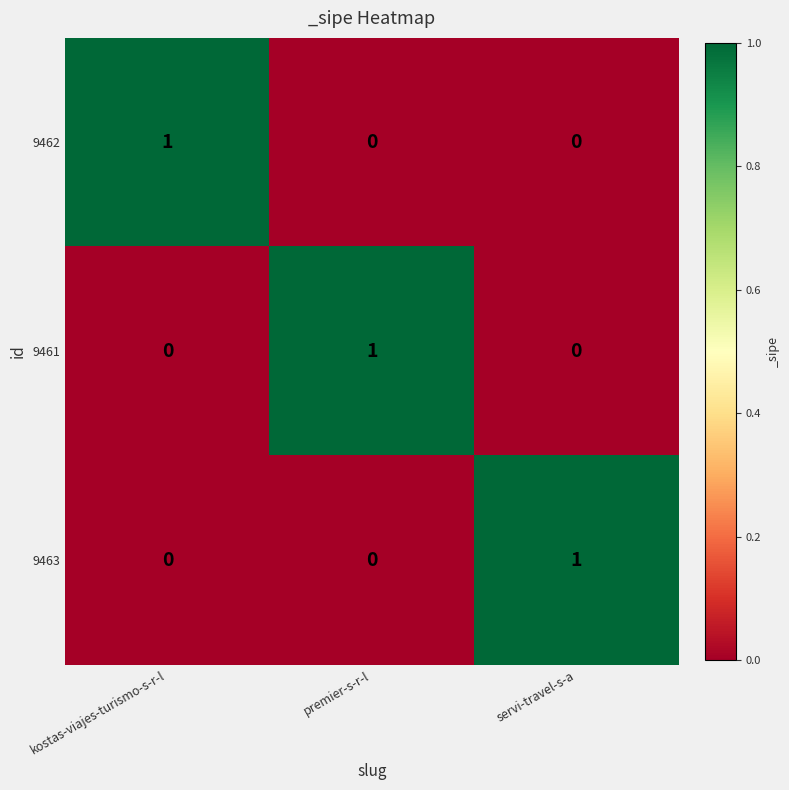

The value of 9461 at servi-travel-s-a is 0. True or false?

True